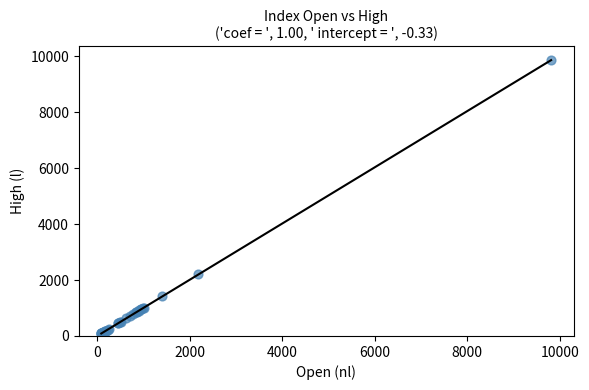

What Y value in the scatter plot is closest to 4974?

2197.8